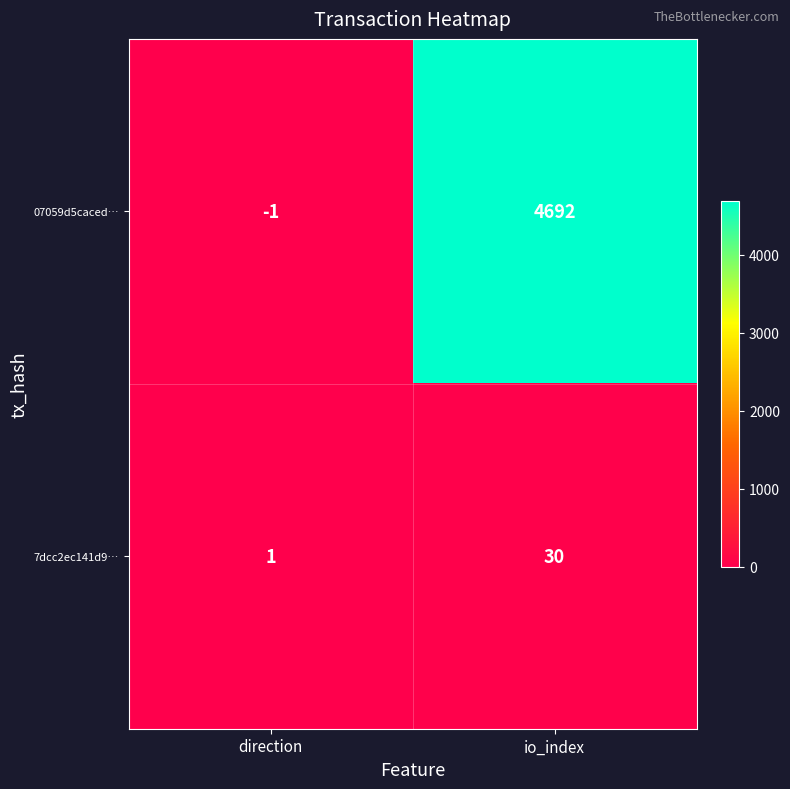

Which series has the largest total across all categories?

07059d5caced…